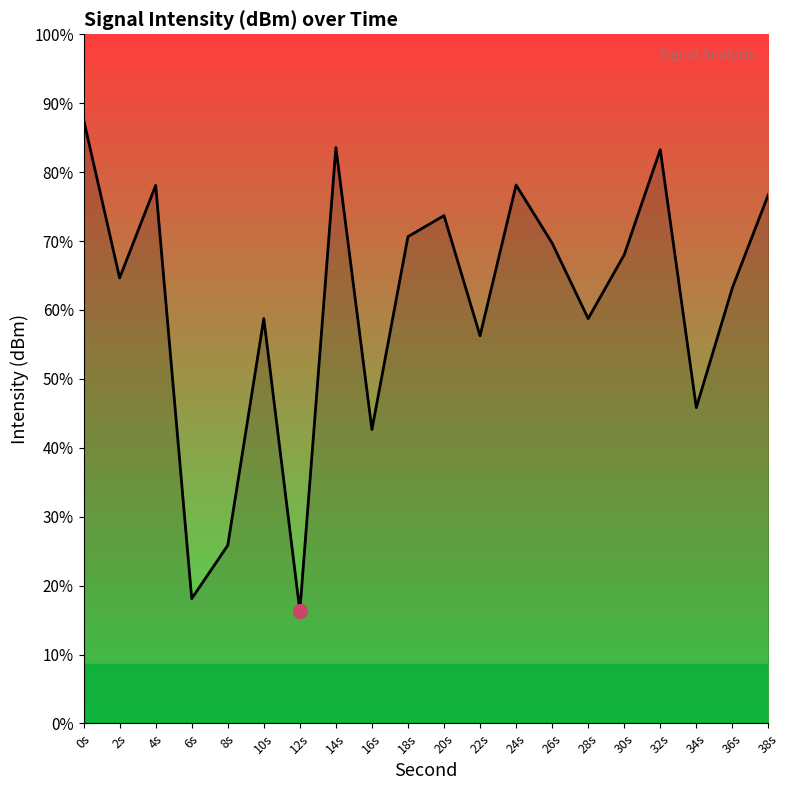

How many categories are shown in the chart?

20